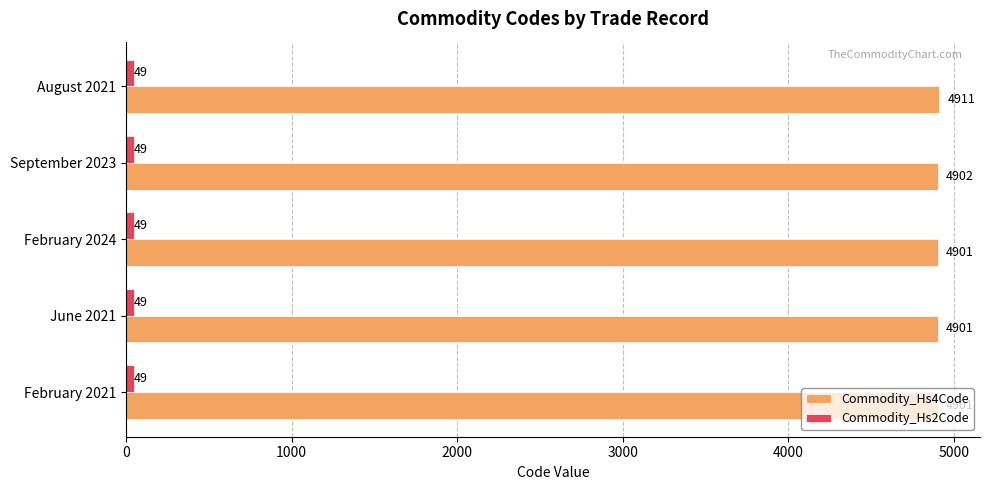

What is the maximum value shown in the chart?

4911